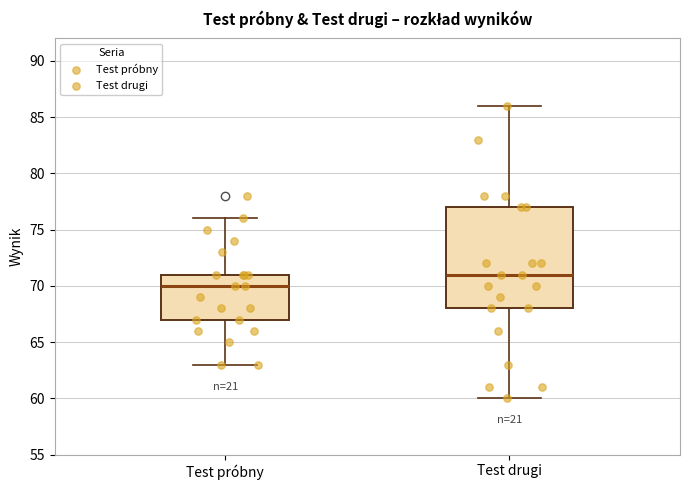

Which box is the tallest, from its lower edge to its upper edge?

Test drugi